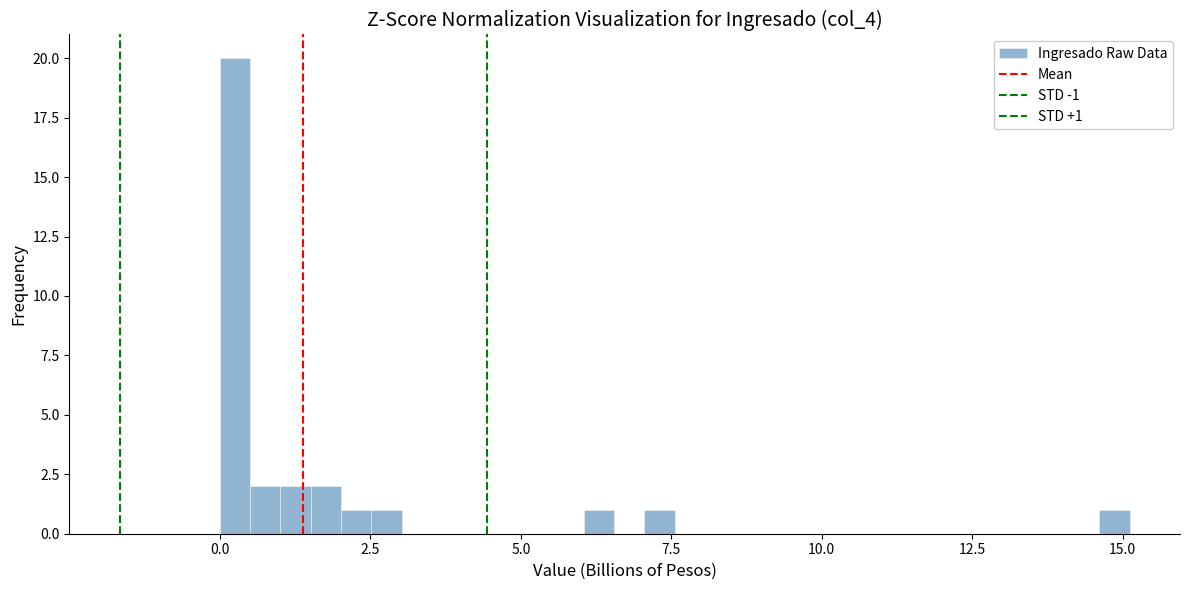

Read against the x-axis, roughly where is the centre of the tallest bar?

0.5